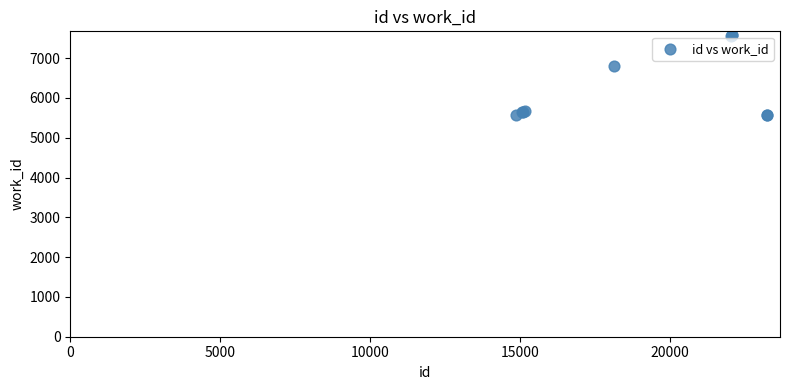

What Y value in the scatter plot is closest to 6567?

6796